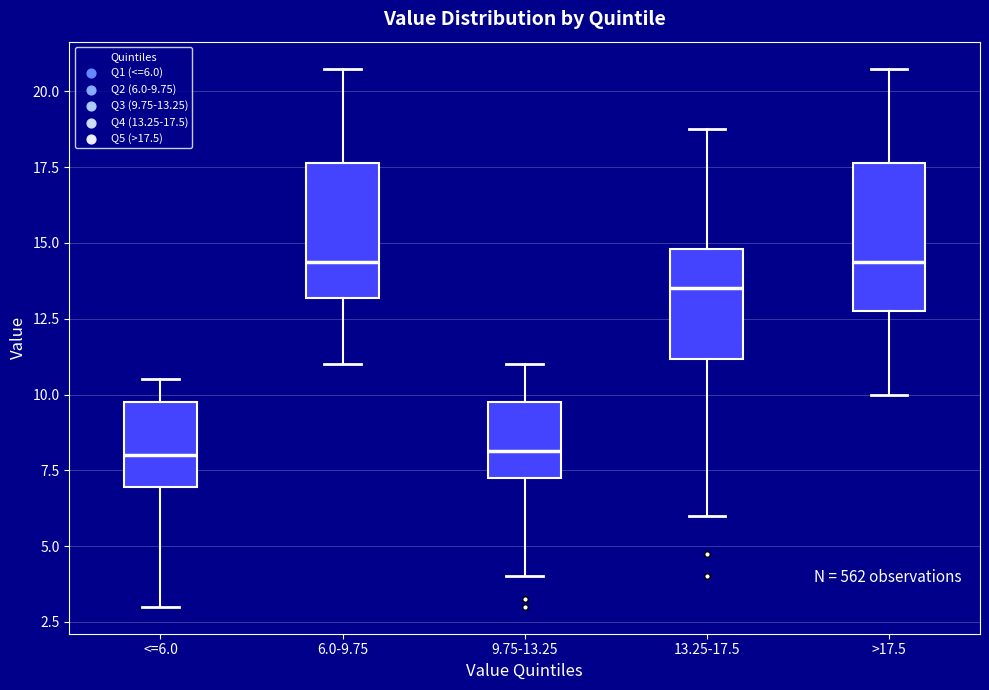

Where does the upper whisker of the box for 13.25-17.5 end on the y-axis? The values are not printed on the chart, so give them approximately, as read against the axis.

19.0